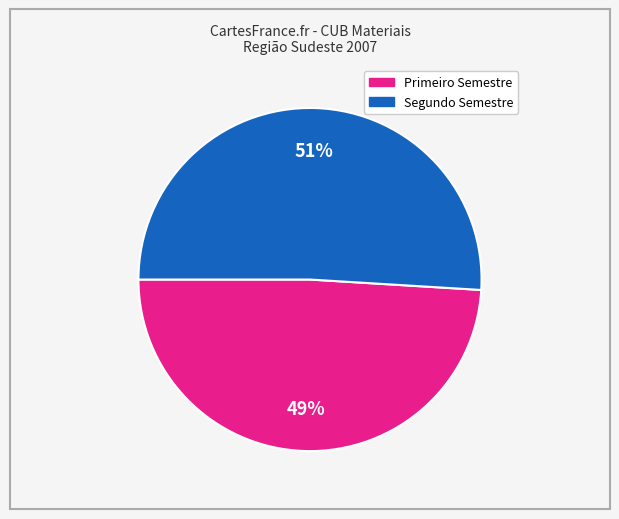

To the nearest percent, what is the difference between the largest and smallest slice percentages?

2%